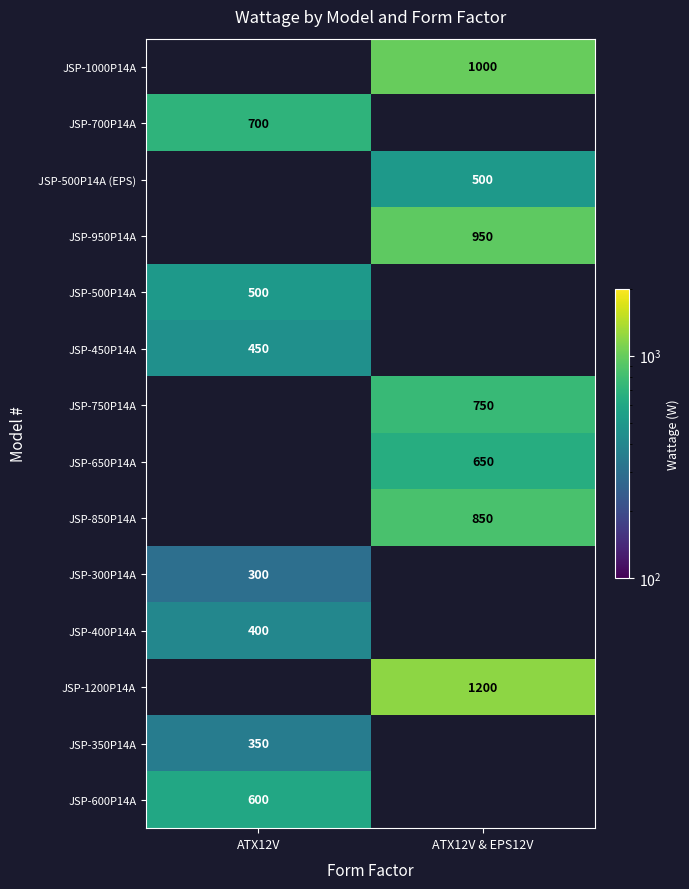

True or false: JSP-1200P14A has a value of 1600.3 at ATX12V & EPS12V.

False